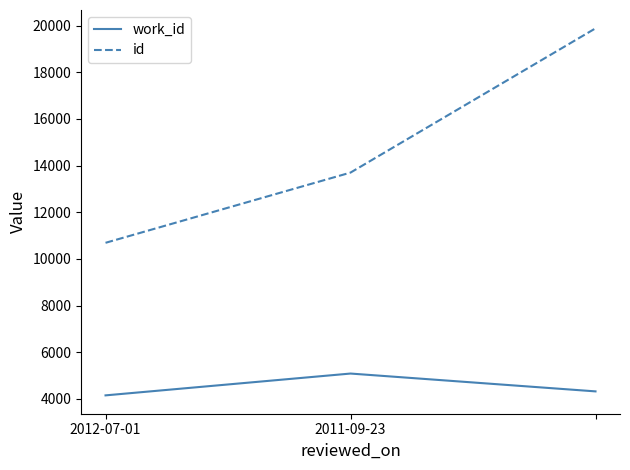

How many work_id values are between 4153 and 5088?

3